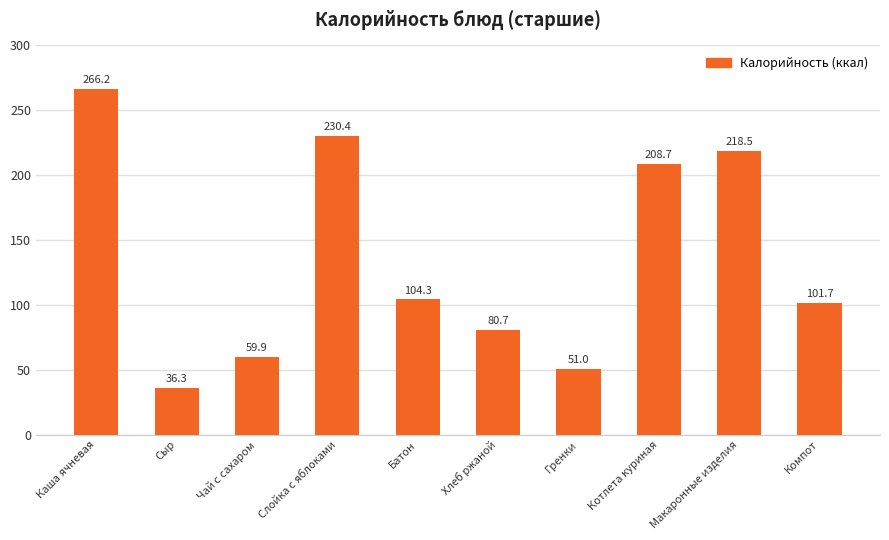

What is the maximum value shown in the chart?

266.2